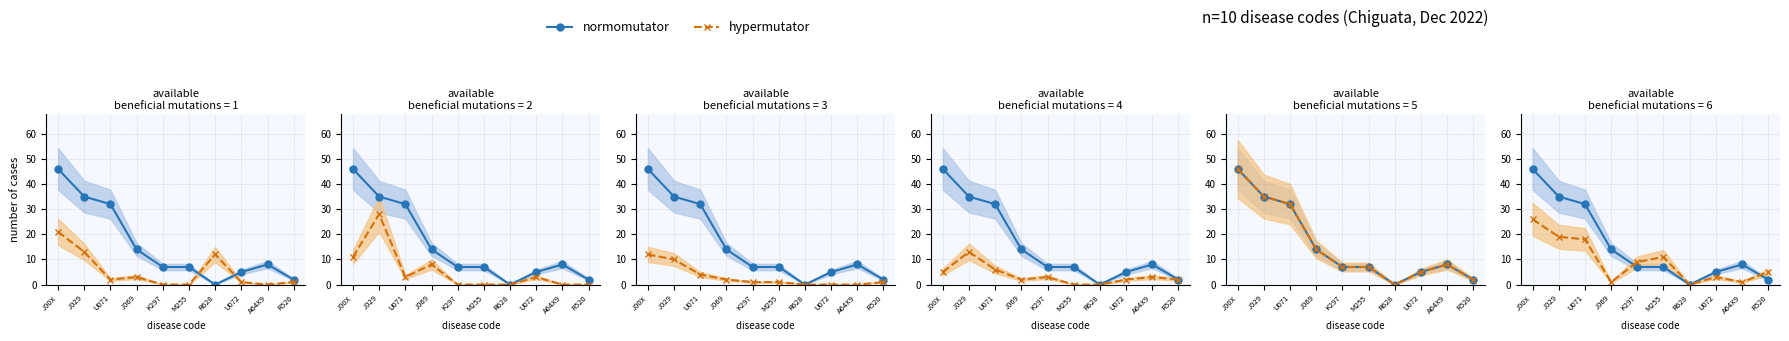

What is the sum of all hypermutator values?

93